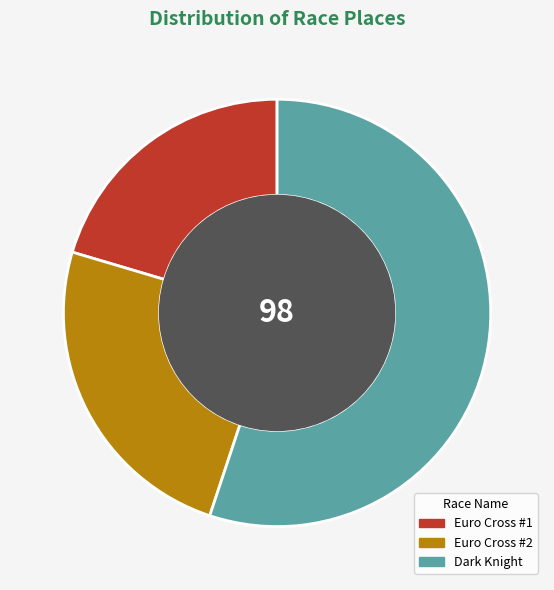

Which slice is the smallest?

Euro Cross #1